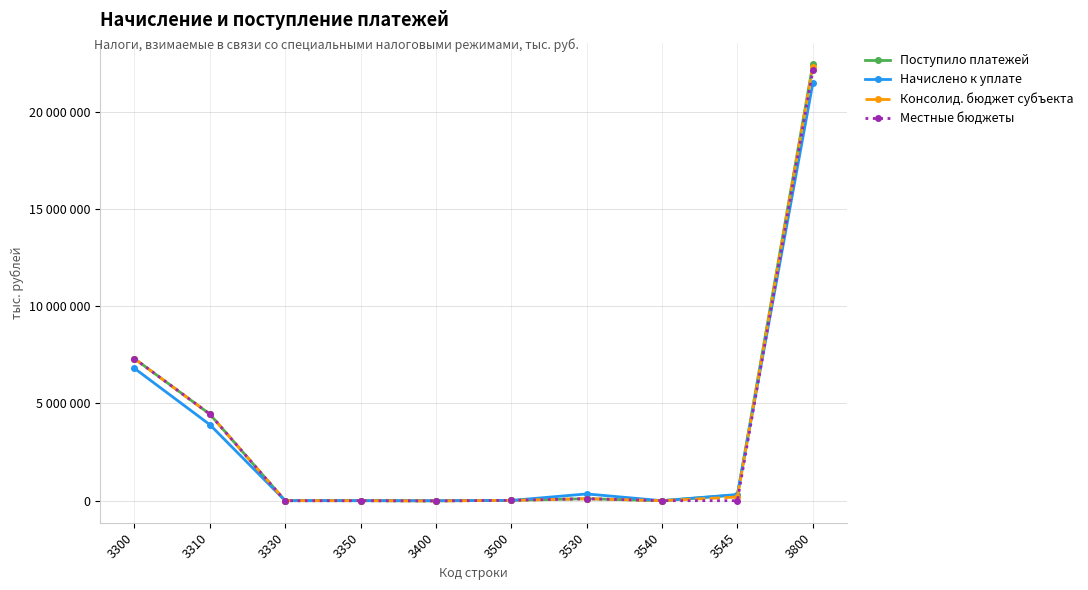

Is this an area chart (filled region under the line)?

No